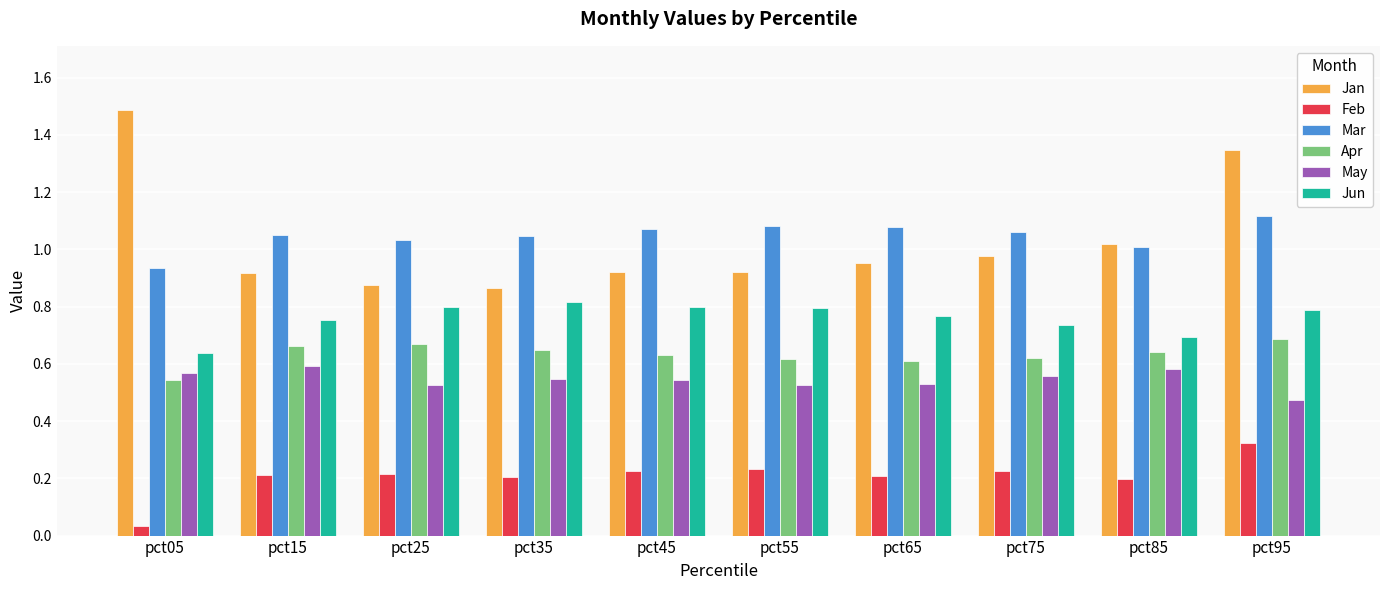

Is the value of Apr at pct65 greater than the value of Jun at pct25?

No